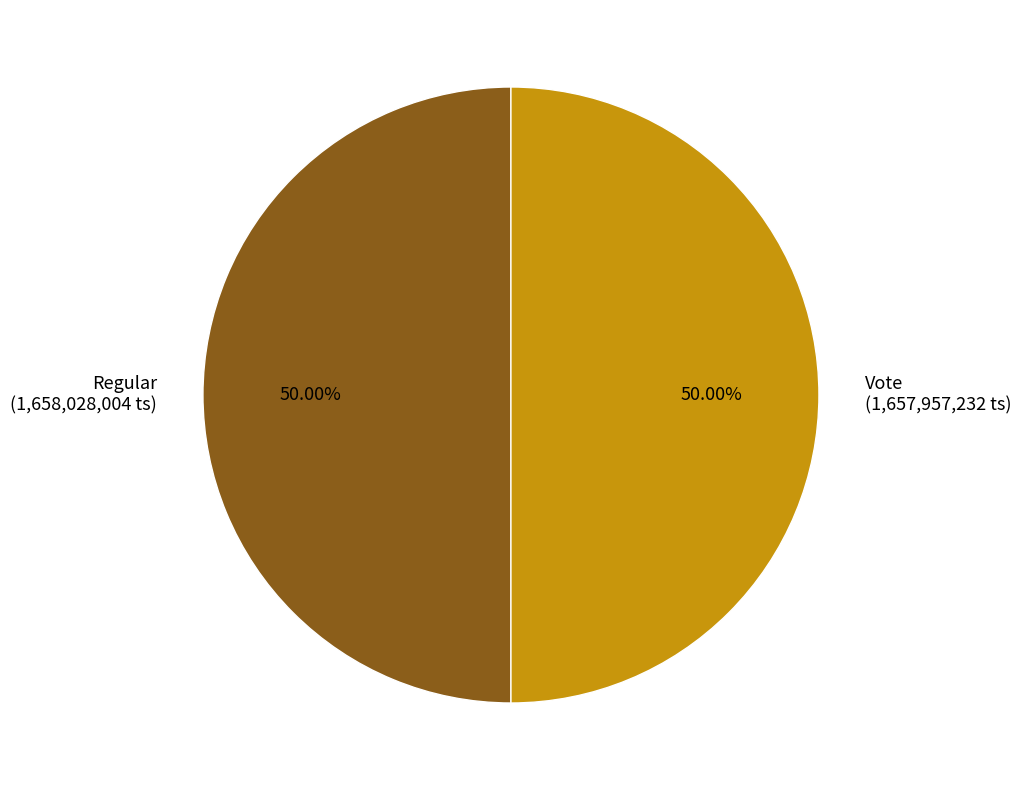

How many segments does this pie chart have?

2